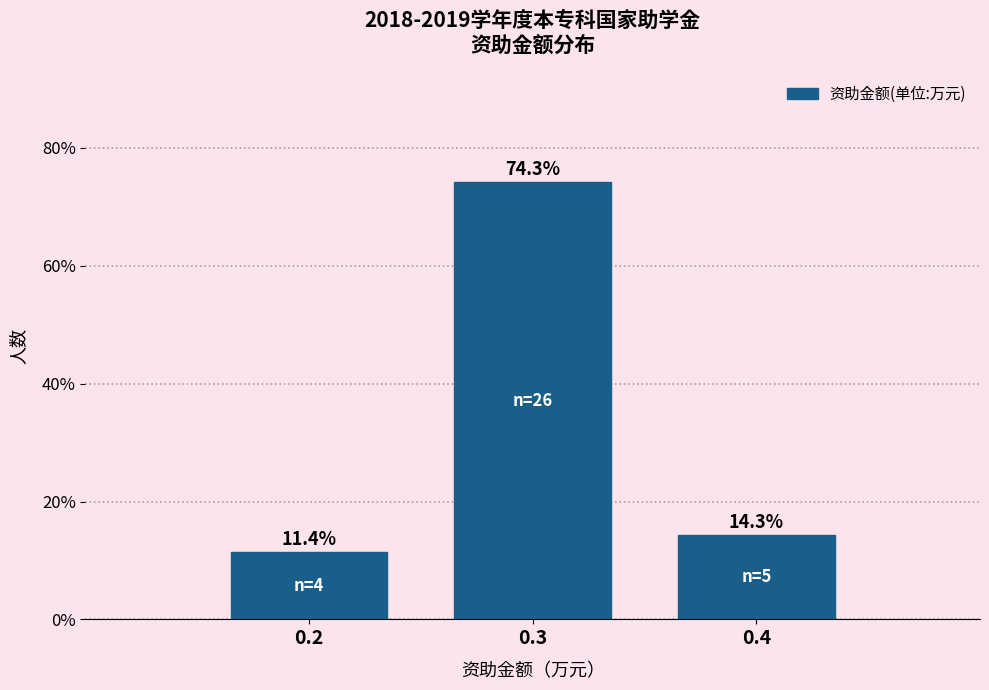

Reading left to right, what are all the values shown in this chart?

11.4	74.3	14.3